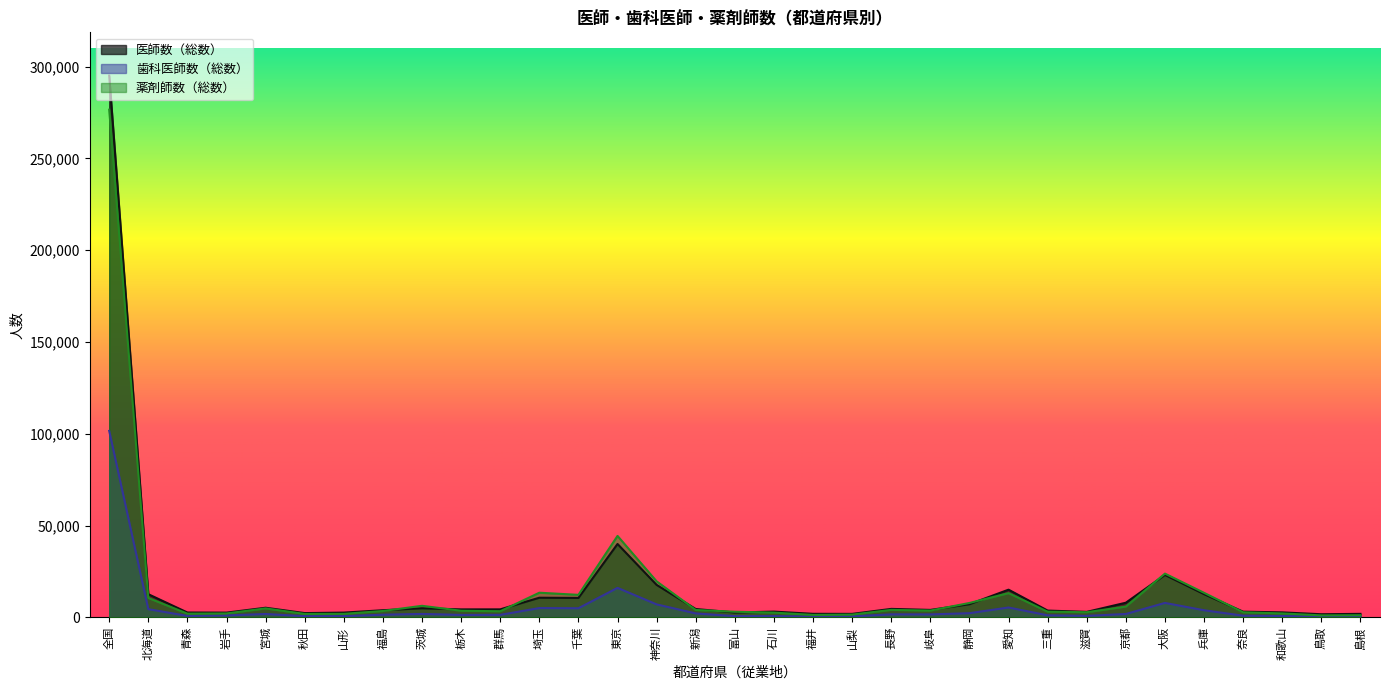

The value of 歯科医師数（総数） at 福井 is 415. True or false?

True